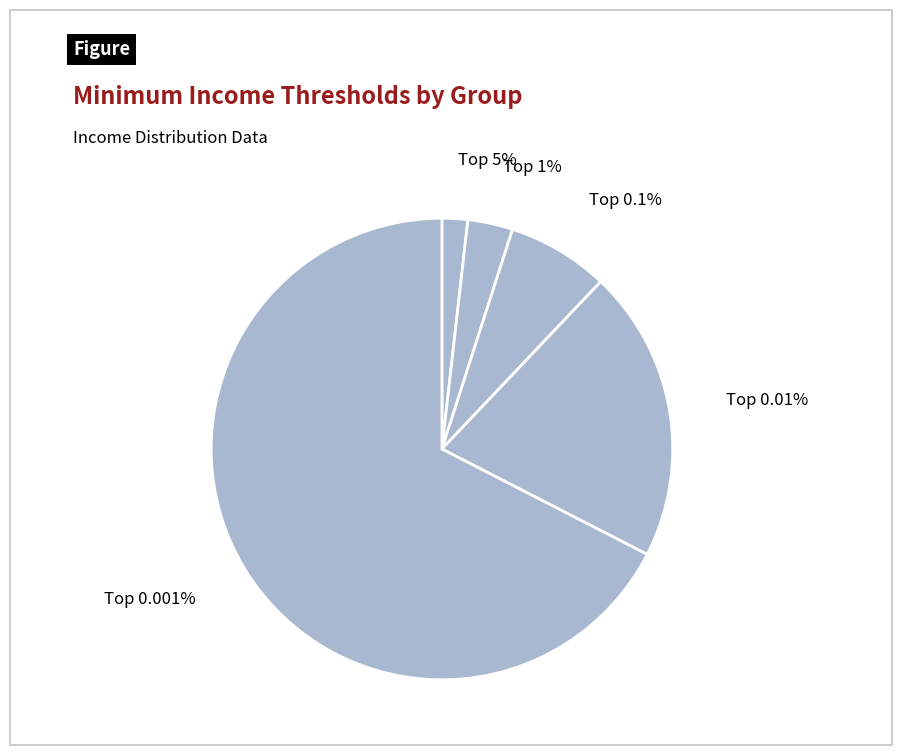

Count the number of slices in the pie.

6